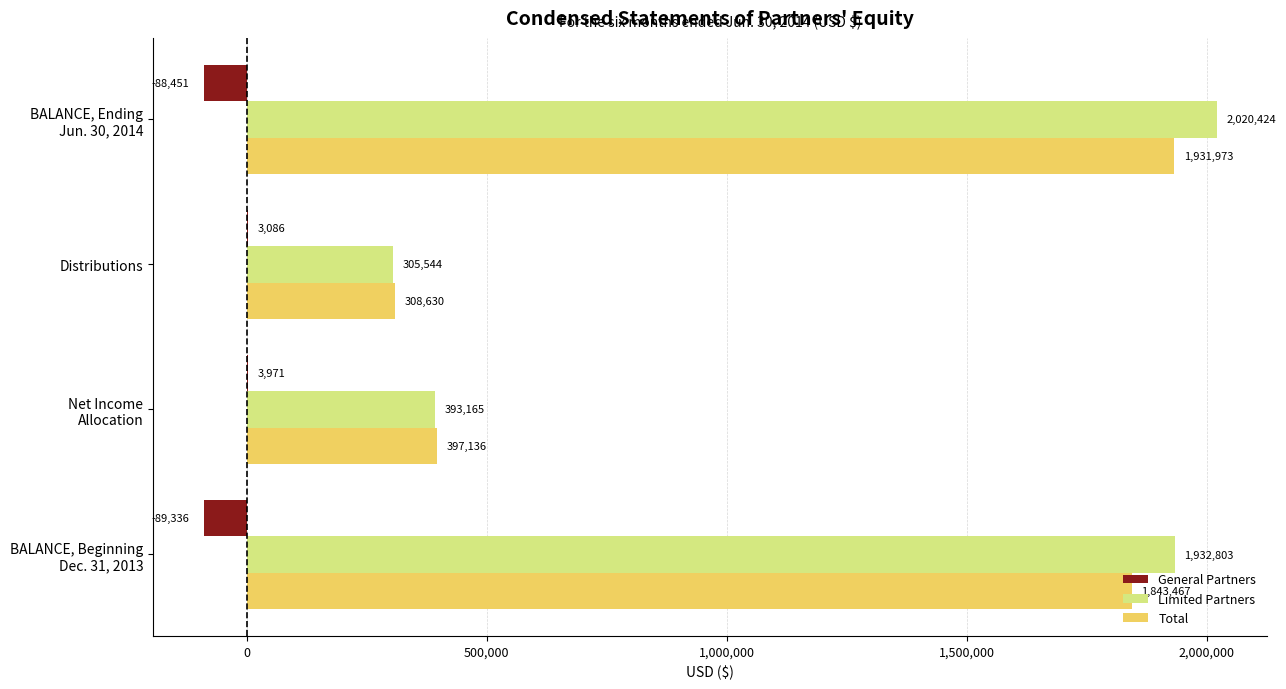

What is the sum of all Limited Partners values?

4651936